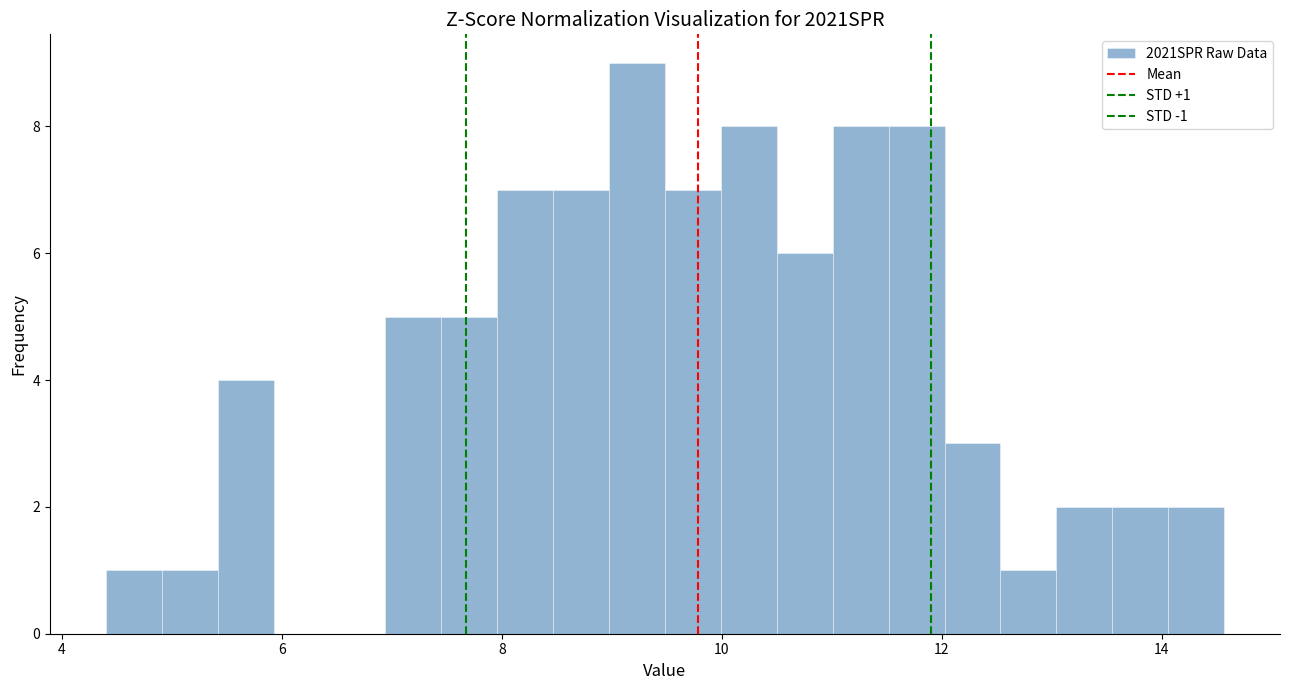

Read against the x-axis, roughly where is the centre of the tallest bar?

9.2